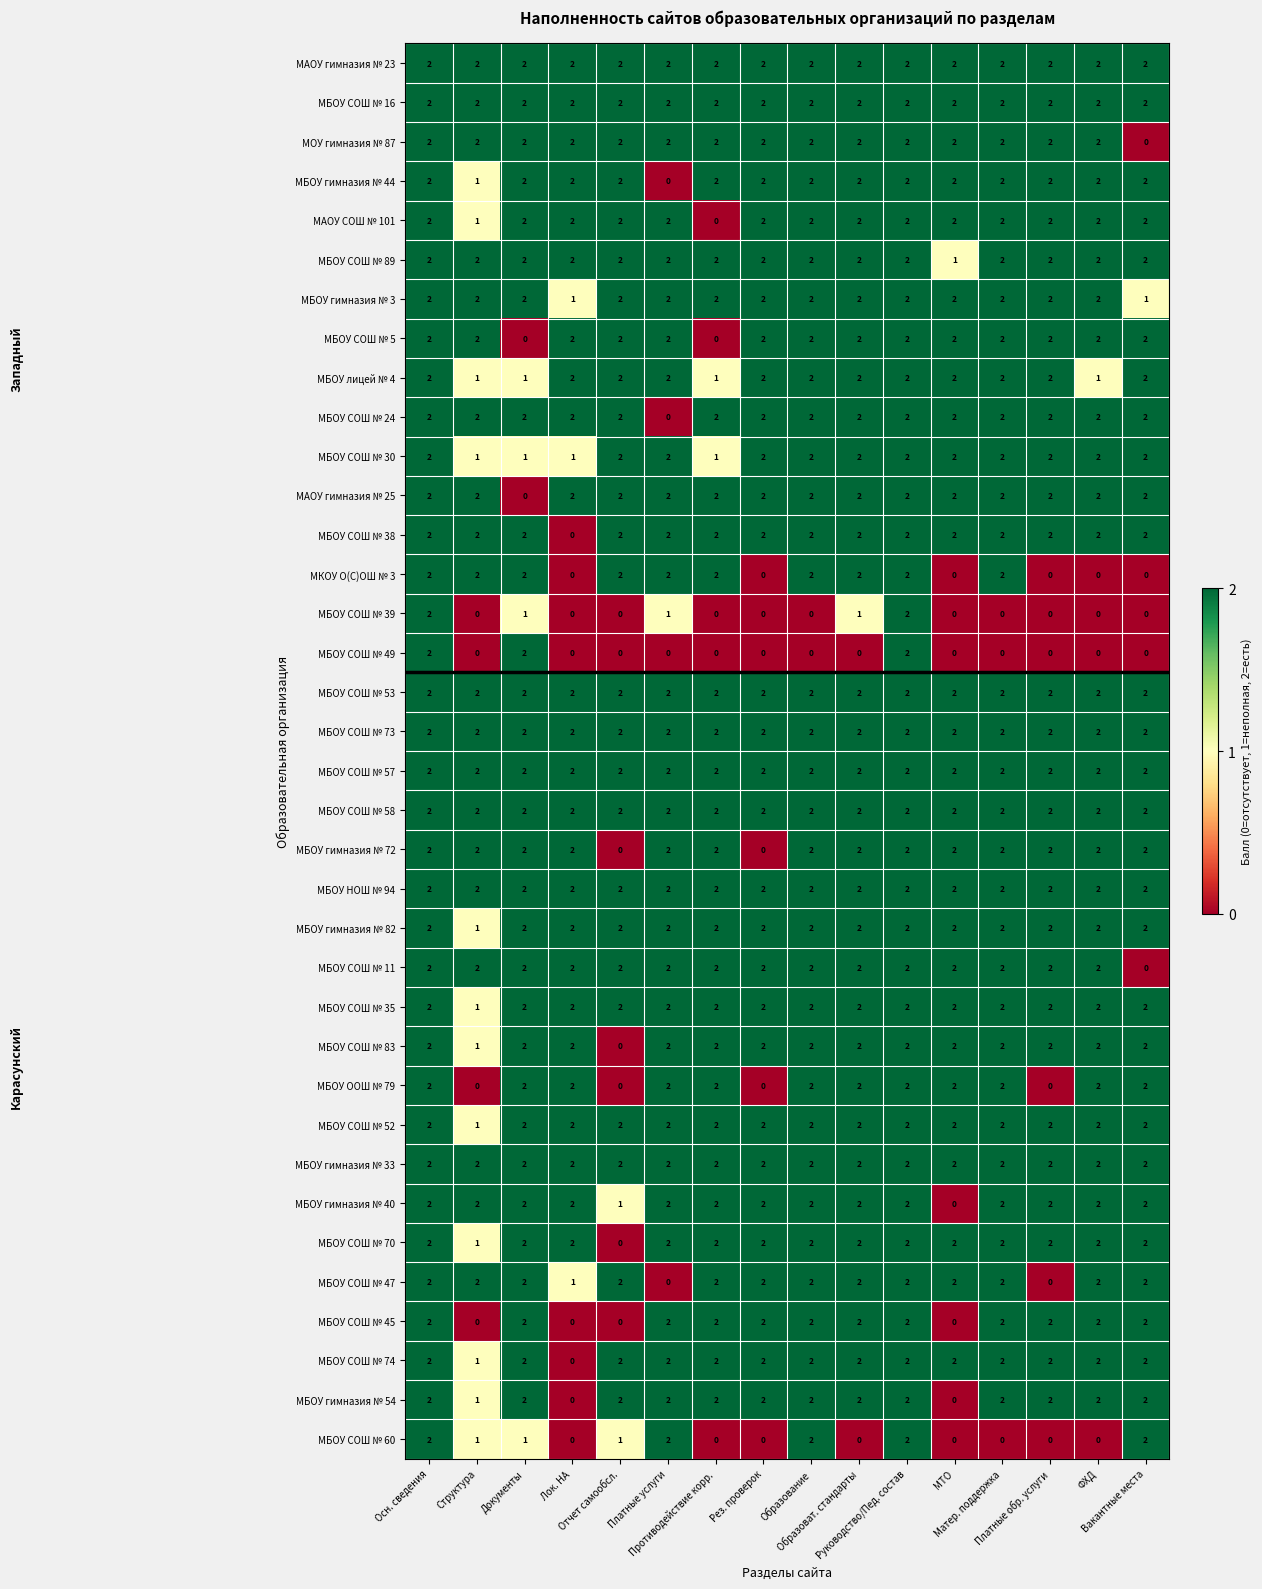

Count the МБОУ лицей № 4 values in the range 2 to 3.

12